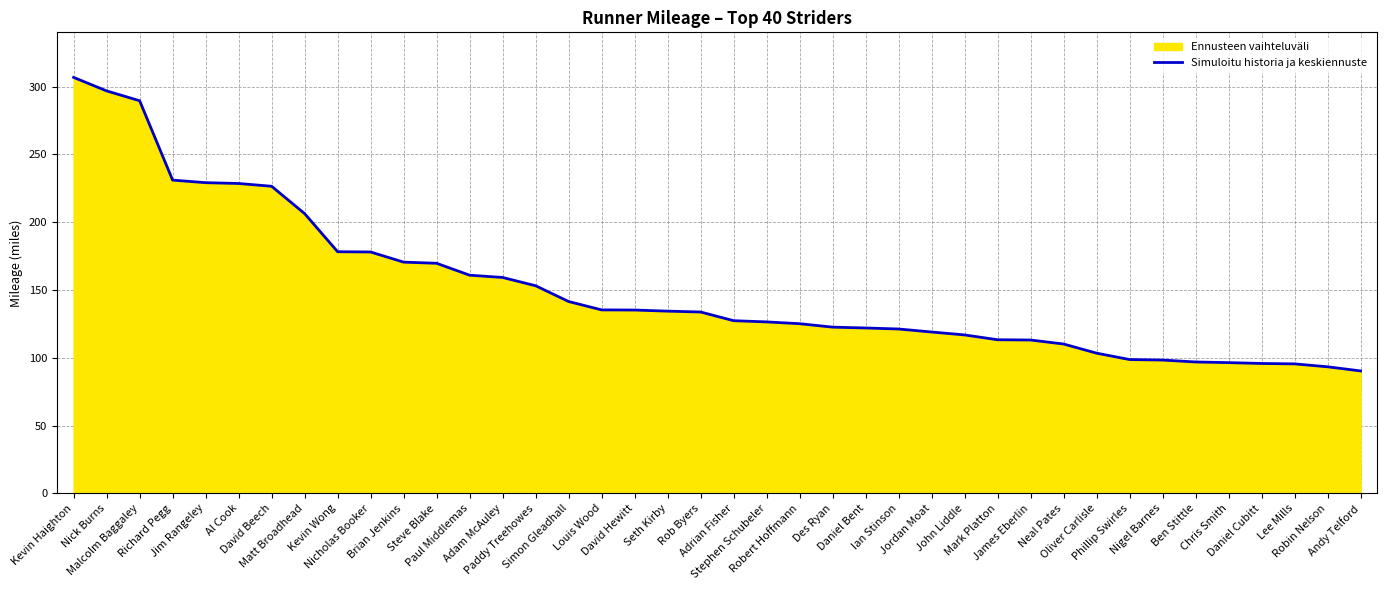

The chart shows a value of 24.4 at Daniel Cubitt. True or false?

False